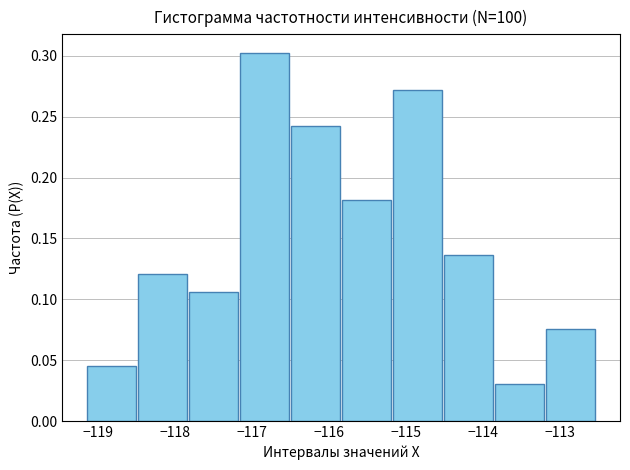

What is the height of the bar covering -117.8 to -117.2 on the x-axis? Neither the bar edges nor the heights are printed on the chart, so give them approximately, as read against the axes.

0.105